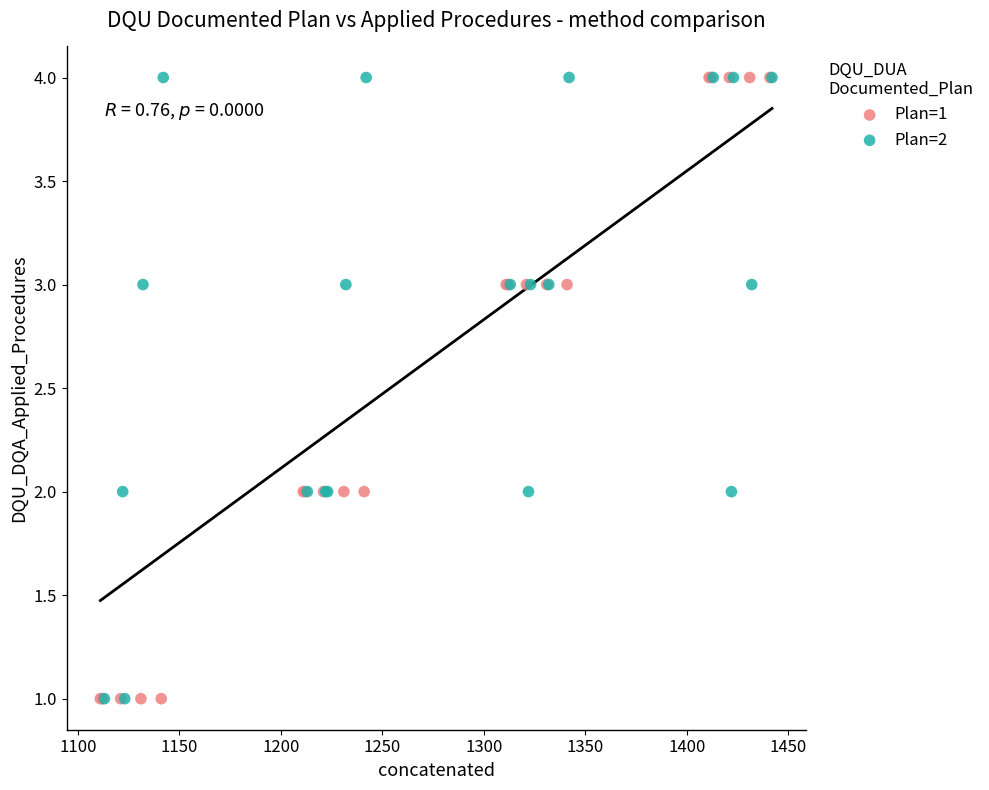

What are all the series names shown in the legend?

Plan=1, Plan=2